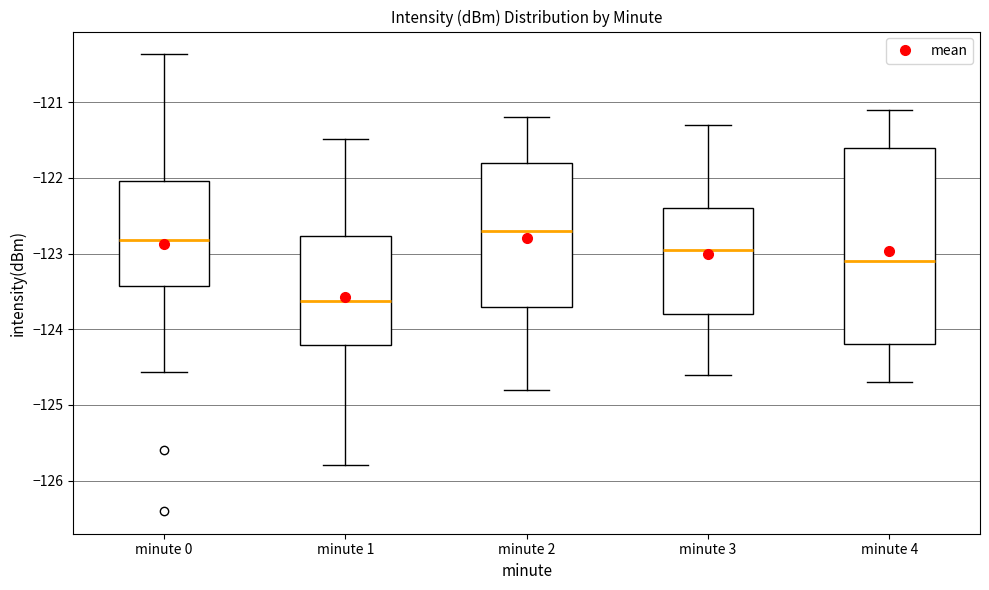

Comparing the boxes themselves (not the whiskers), which one is the tallest?

minute 4